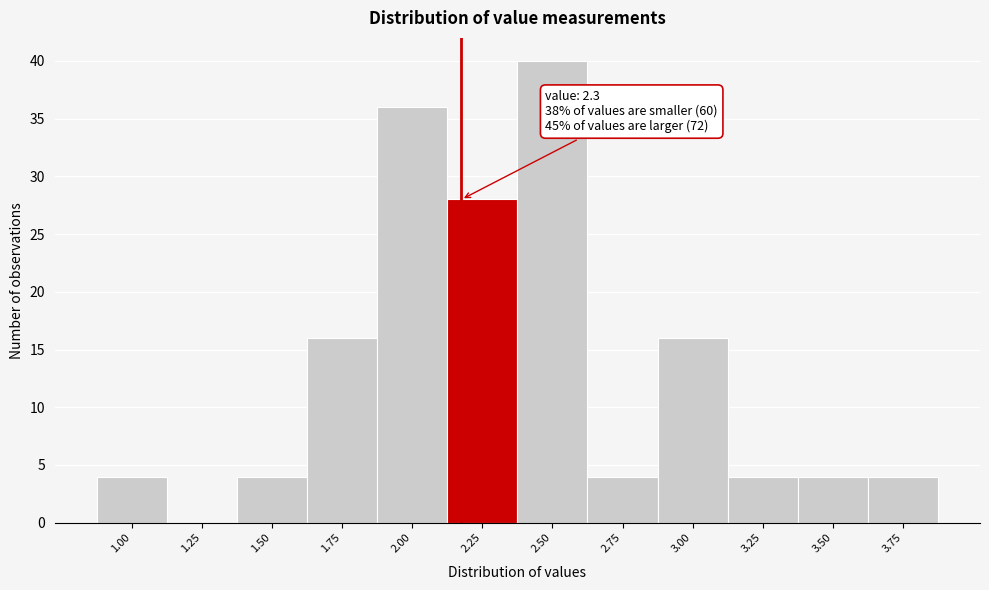

Reading left to right, list all the values displayed in this chart.

1.00=4	1.25=0	1.50=4	1.75=16	2.00=36	2.25=28	2.50=40	2.75=4	3.00=16	3.25=4	3.50=4	3.75=4